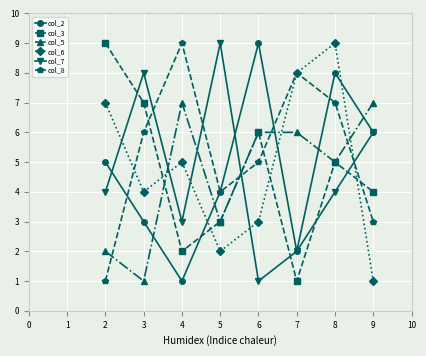

Does the chart display data point markers on the line(s)?

Yes